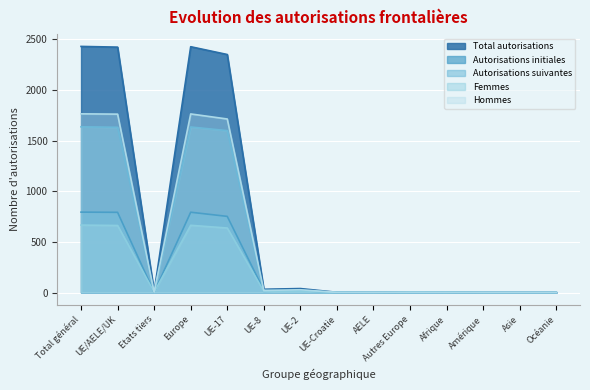

True or false: Hommes and Total autorisations intersect in this chart.

False